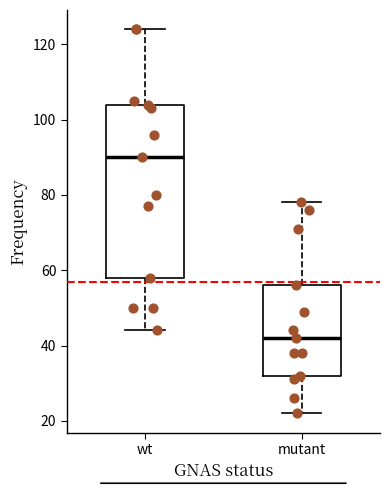

Which box has the highest median line?

wt